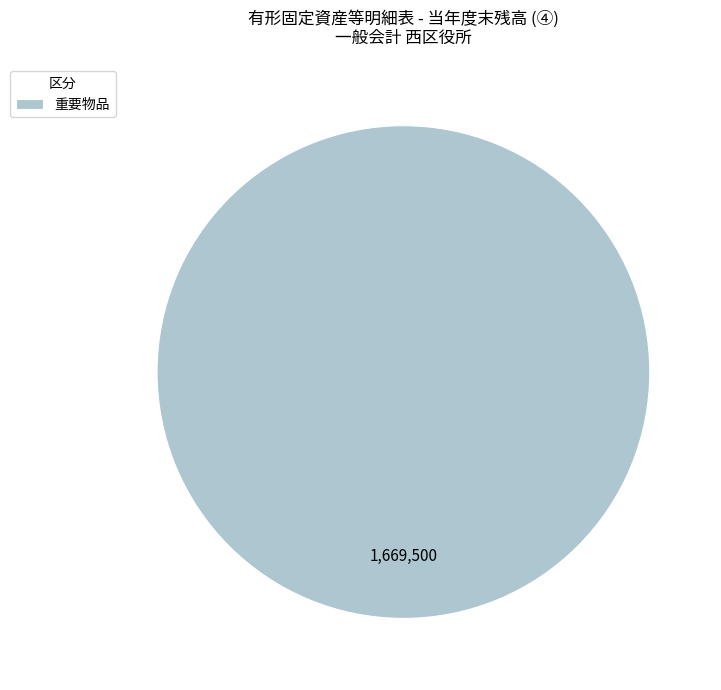

Is it true that 重要物品 is 86% of the pie?

False